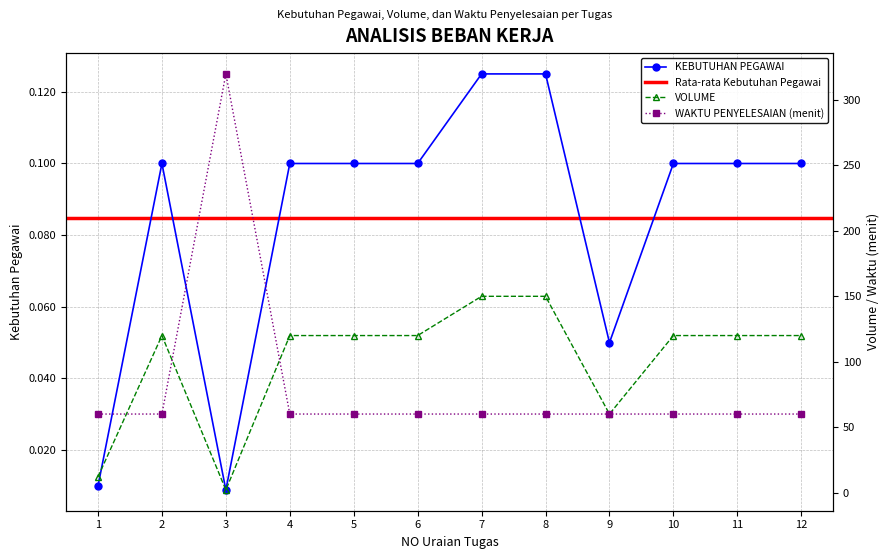

Between 3 and 6, which is larger?

6